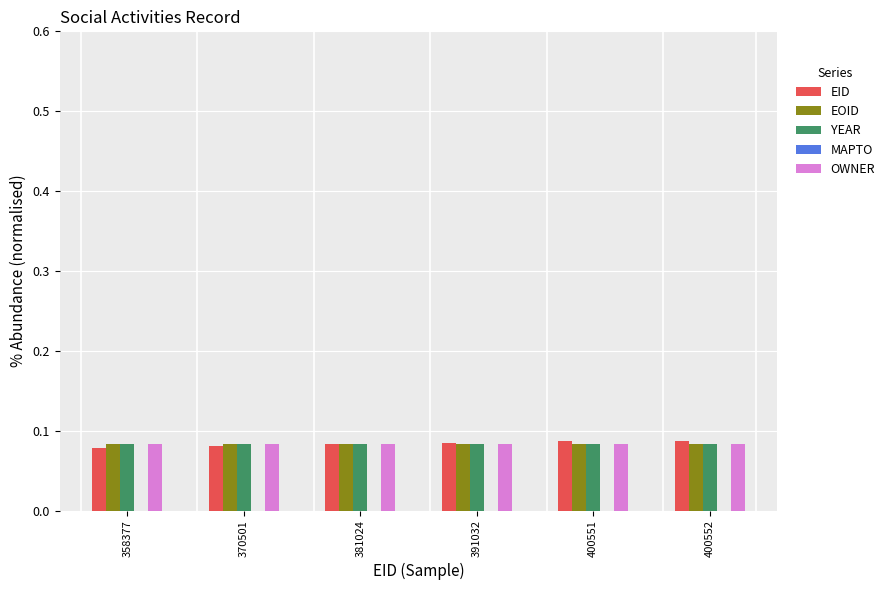

What is the total value across all series at 391032?

0.3